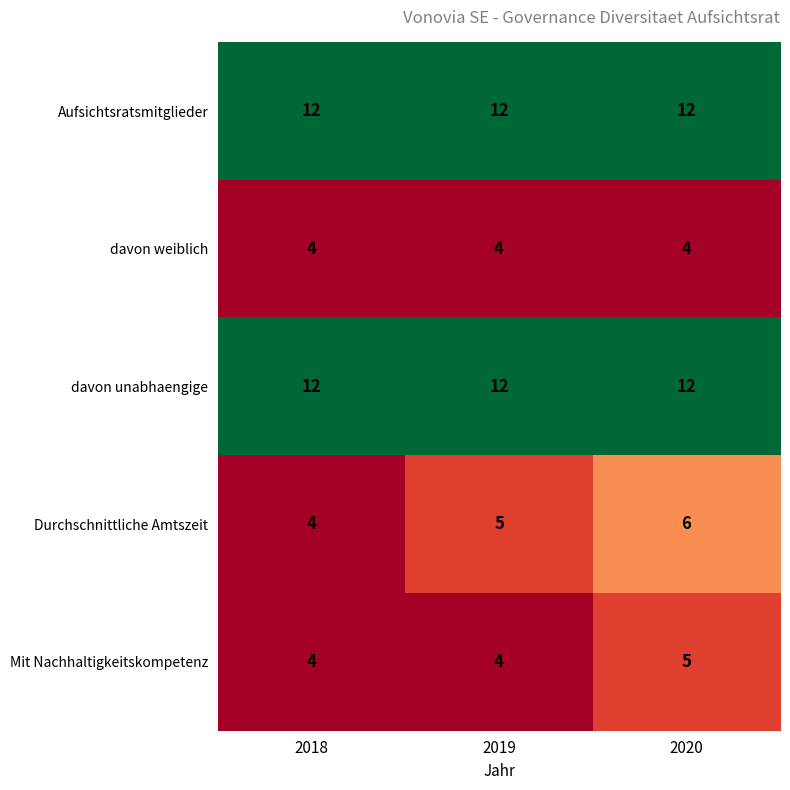

Count the Durchschnittliche Amtszeit values in the range 4 to 6.

3